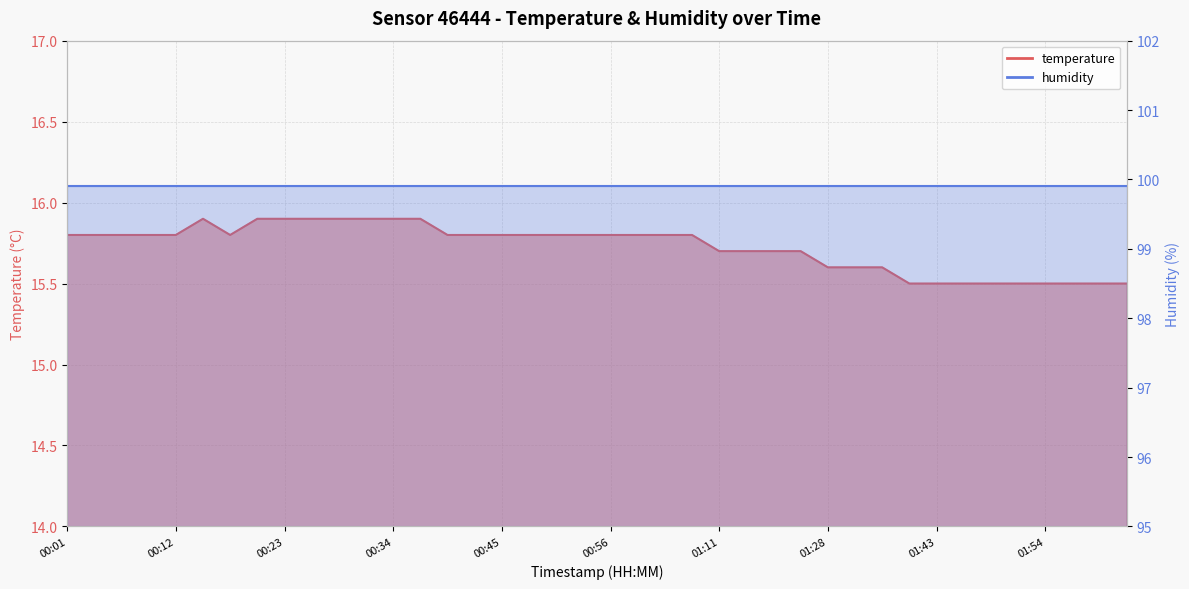

List the labels in order of value, smallest first.

01:40, 01:43, 01:46, 01:49, 01:51, 01:54, 01:57, 02:00, 02:03, 01:28, 01:31, 01:34, 01:11, 01:13, 01:16, 01:22, 00:01, 00:04, 00:06, 00:09, 00:12, 00:17, 00:39, 00:42, 00:45, 00:48, 00:50, 00:53, 00:56, 00:58, 01:01, 01:04, 00:15, 00:20, 00:23, 00:26, 00:28, 00:31, 00:34, 00:37